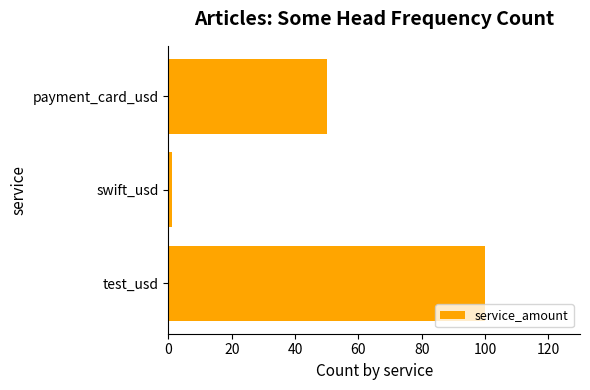

Reading bottom to top, transcribe all the data shown in this chart.

100	1	50